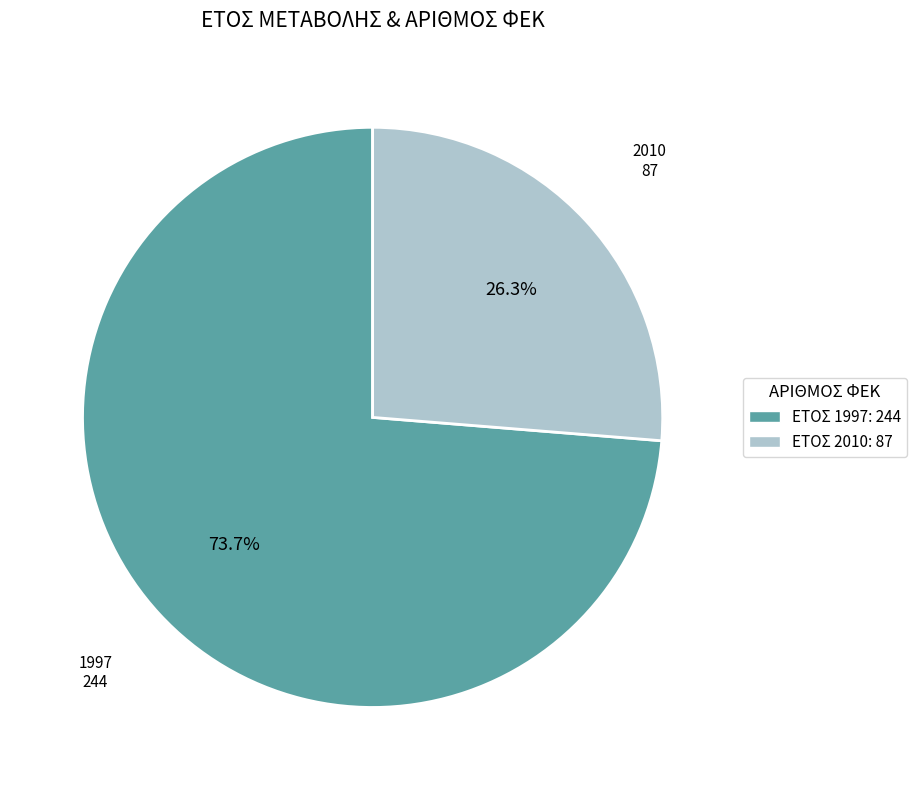

Count the number of slices in the pie.

2